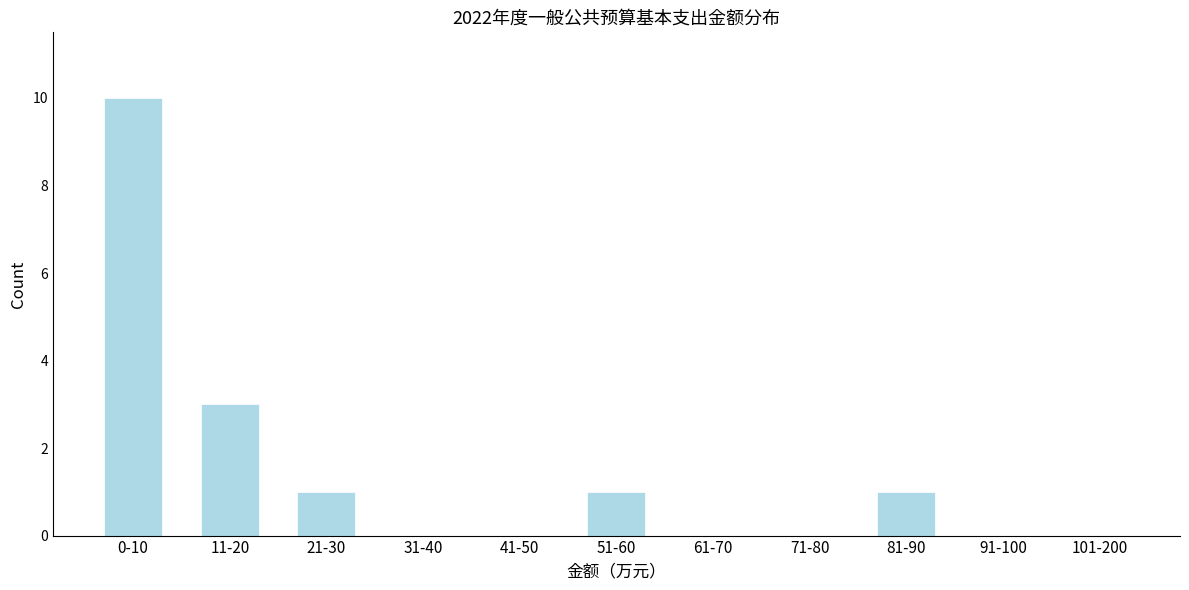

Reading left to right, transcribe all the data shown in this chart.

0-10=10	11-20=3	21-30=1	31-40=0	41-50=0	51-60=1	61-70=0	71-80=0	81-90=1	91-100=0	101-200=0